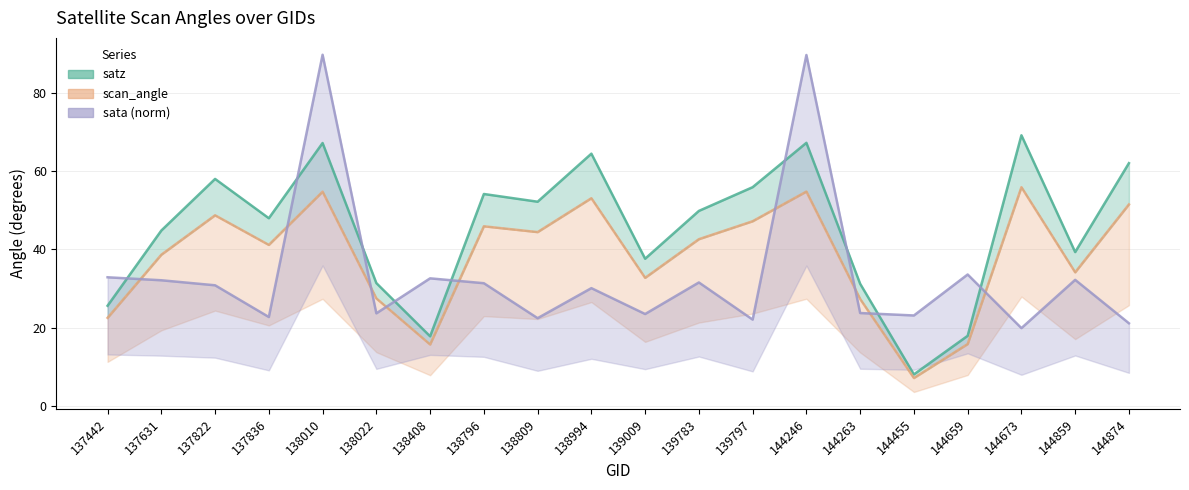

Where is scan_angle nearest to the value 31?

139009